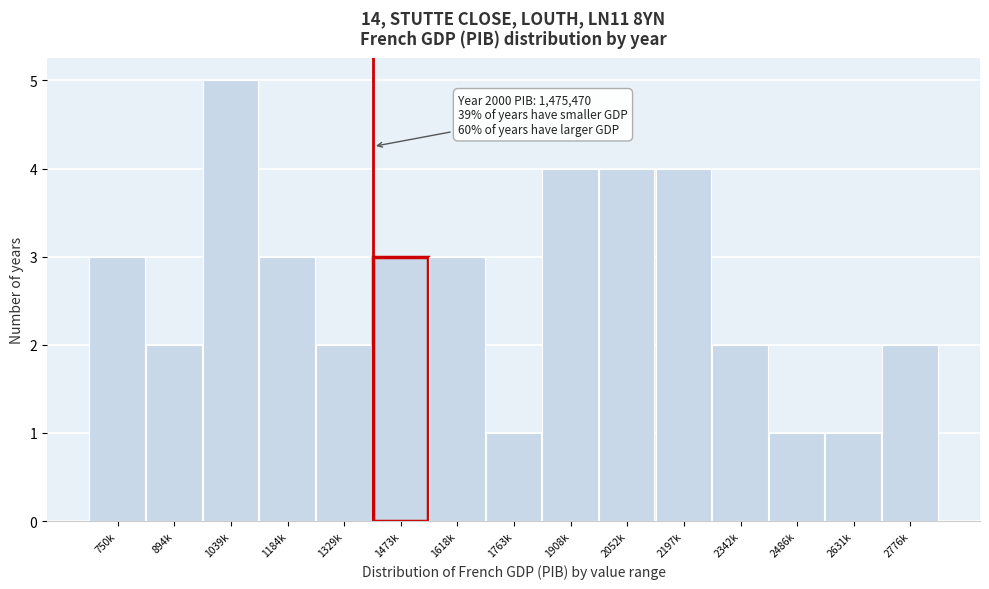

Reading right to left, extract all data points from this chart.

2	1	1	2	4	4	4	1	3	3	2	3	5	2	3